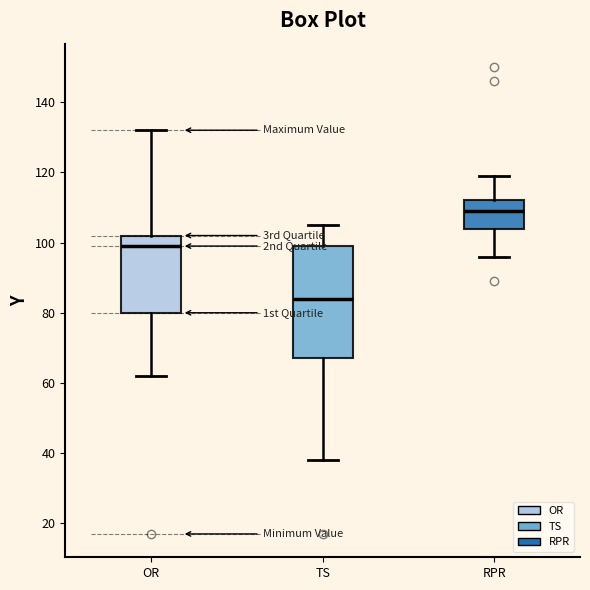

Which box has the lowest median line?

TS